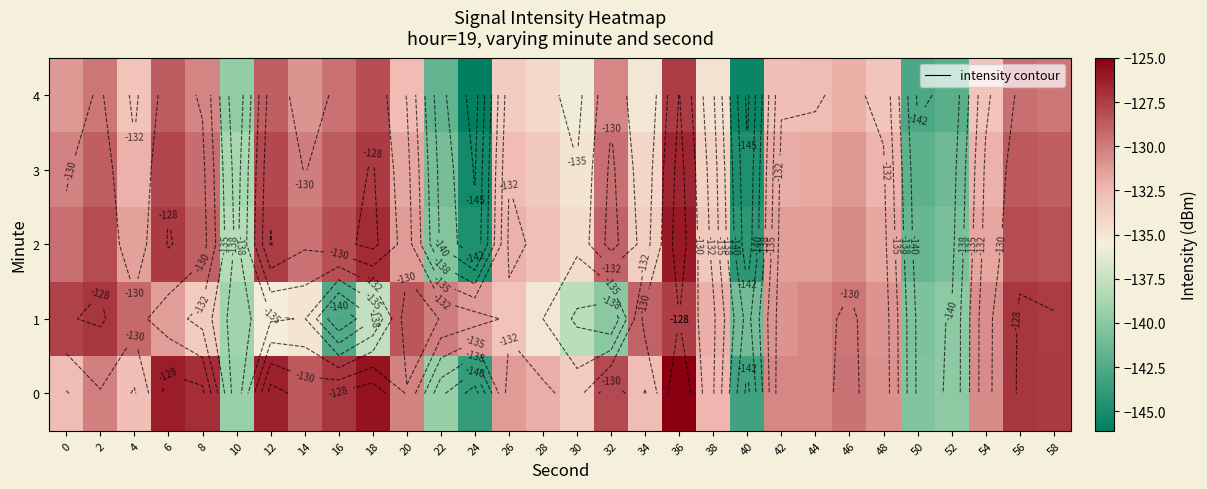

What is the total value across all series at 22?

-692.6